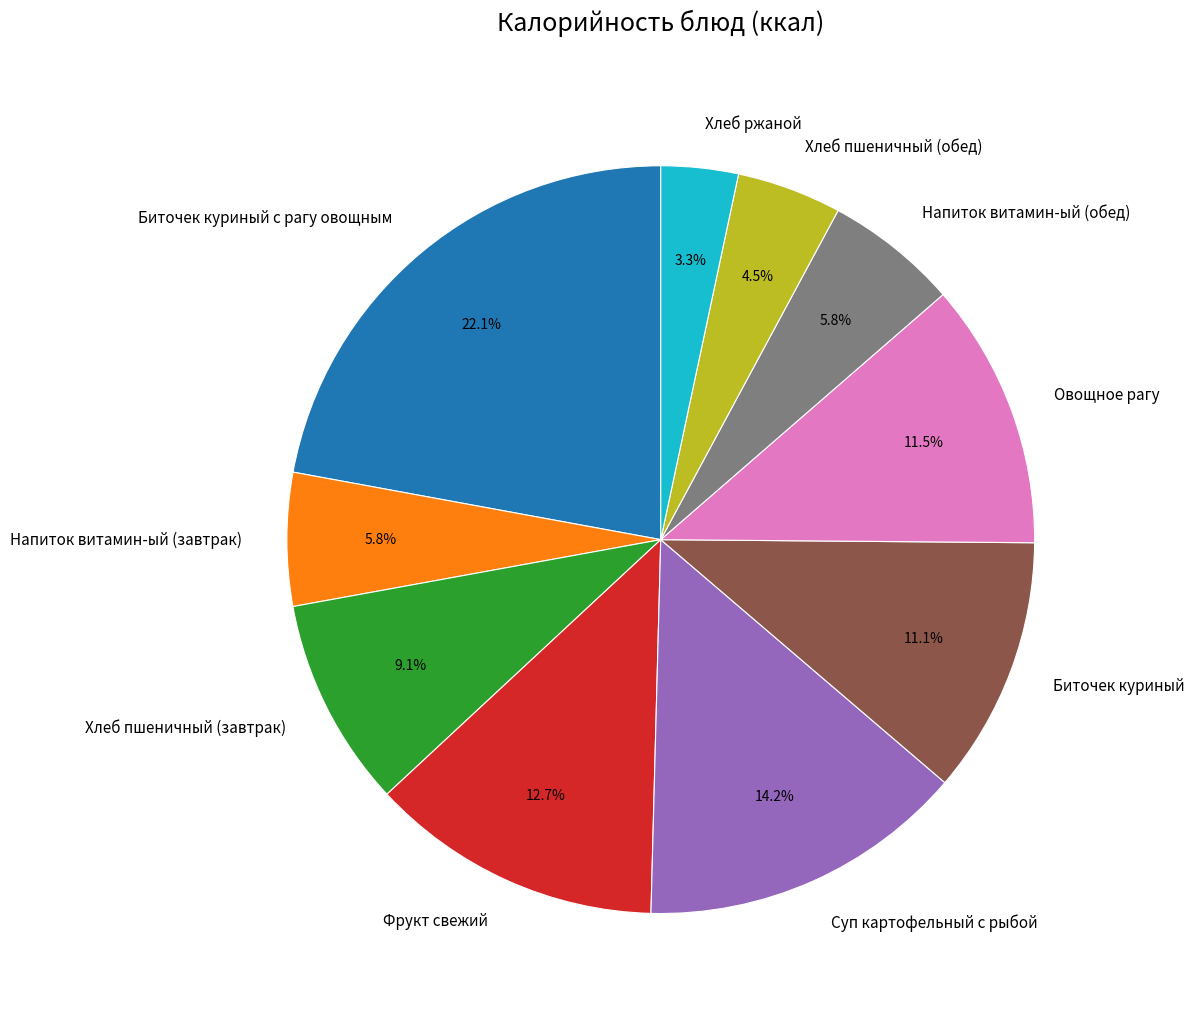

Is Фрукт свежий the majority of the pie?

No